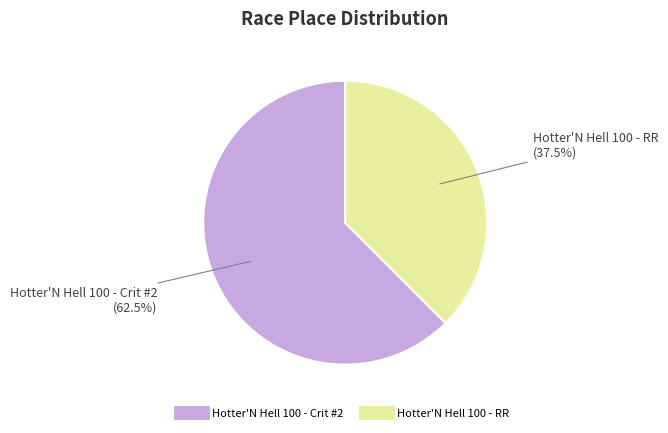

Is it true that Hotter'N Hell 100 - Crit #2 is 53% of the pie?

False